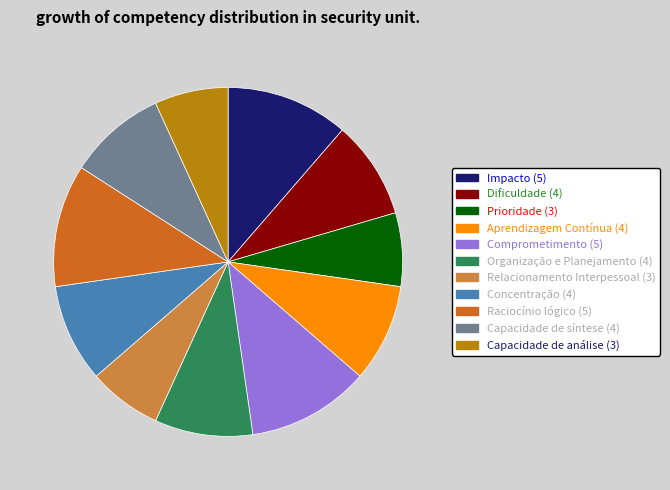

Is the sum of Comprometimento and Prioridade greater than half?

No